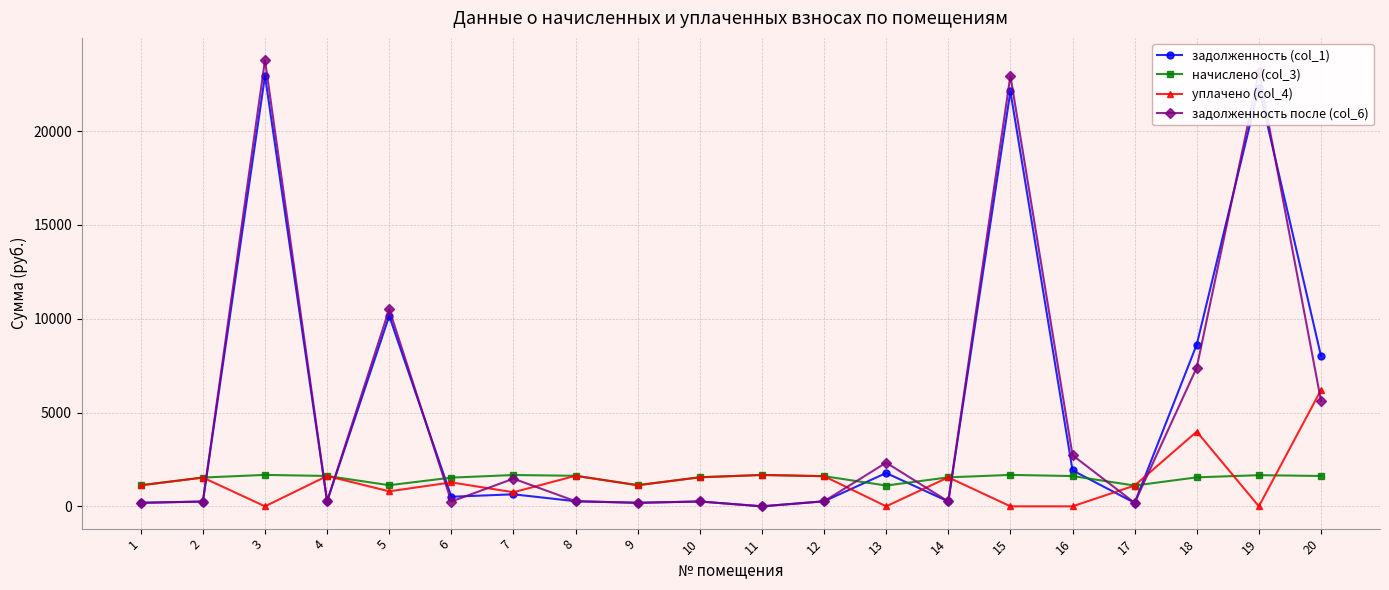

What is the difference between the highest and lowest values at 9?

937.8